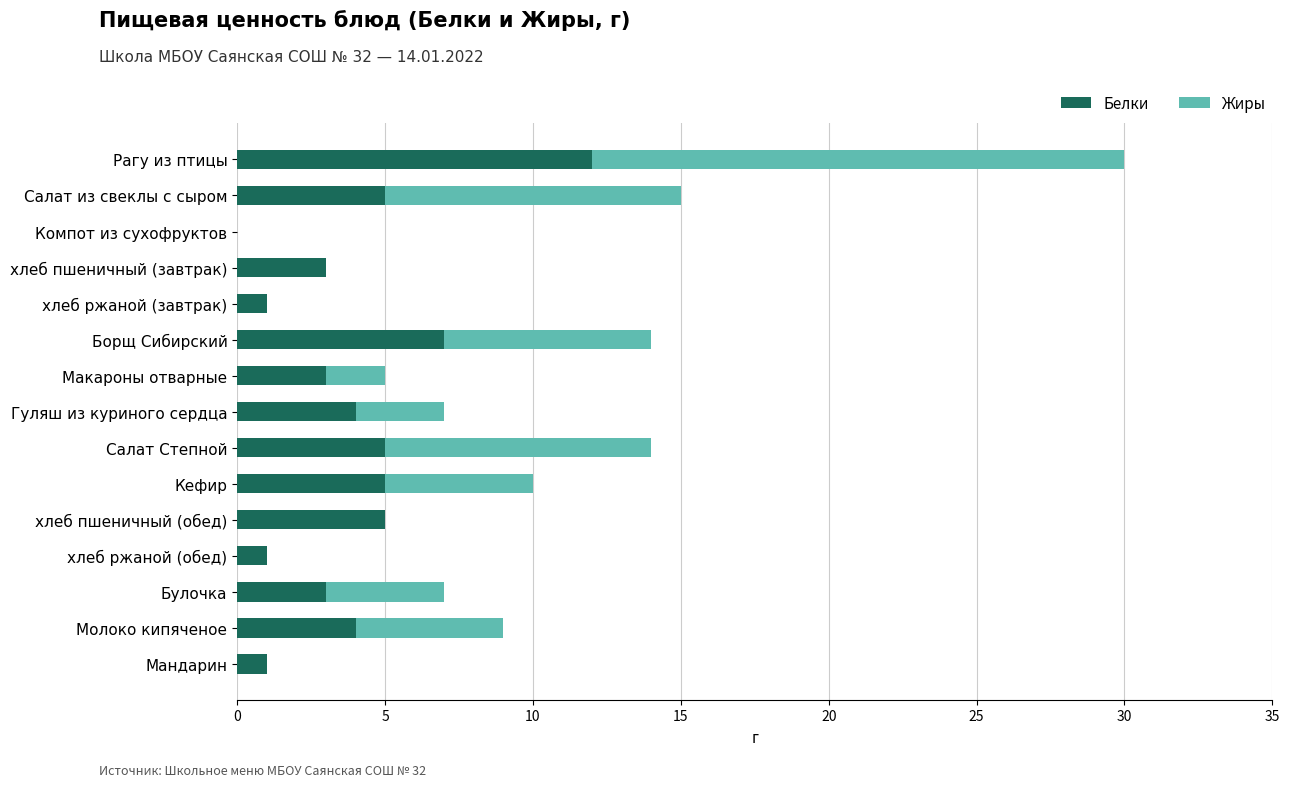

What is the sum of all Белки values?

59